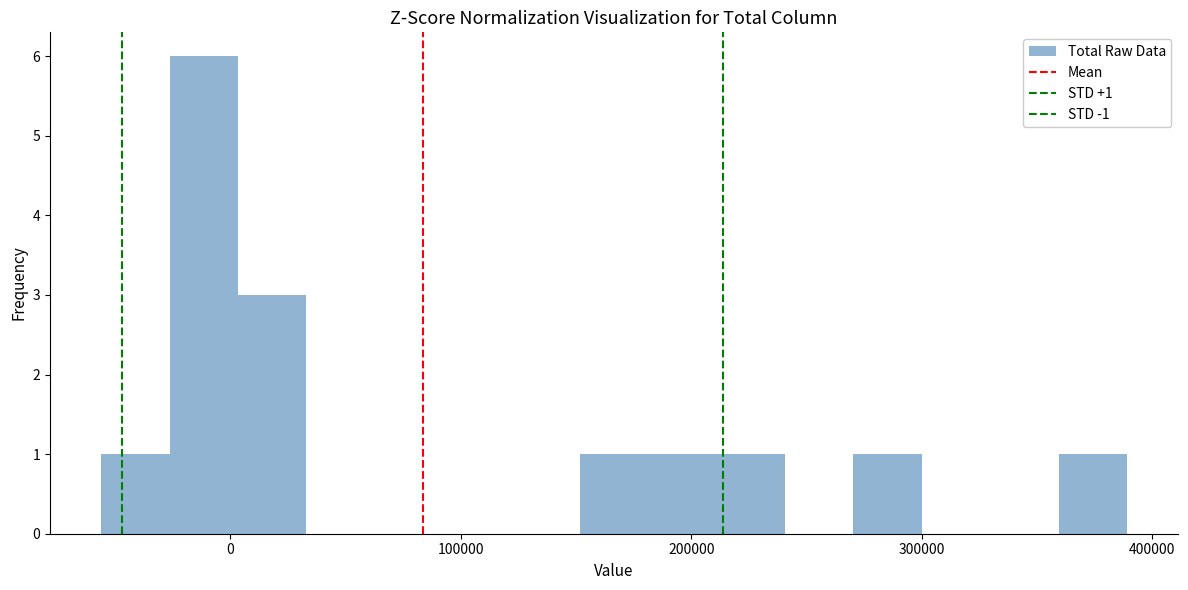

Around what value on the x-axis is the tallest bar? Give the approximate position of its centre, as read against the axis.

-10000